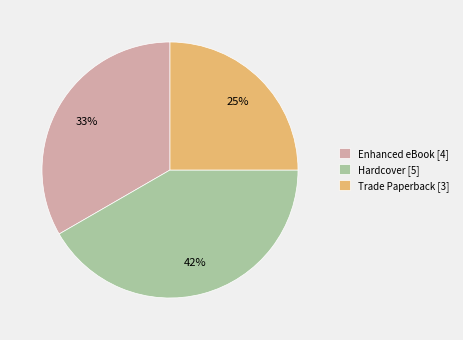

Combined, do Hardcover [5] and Enhanced eBook [4] account for over 50%?

Yes